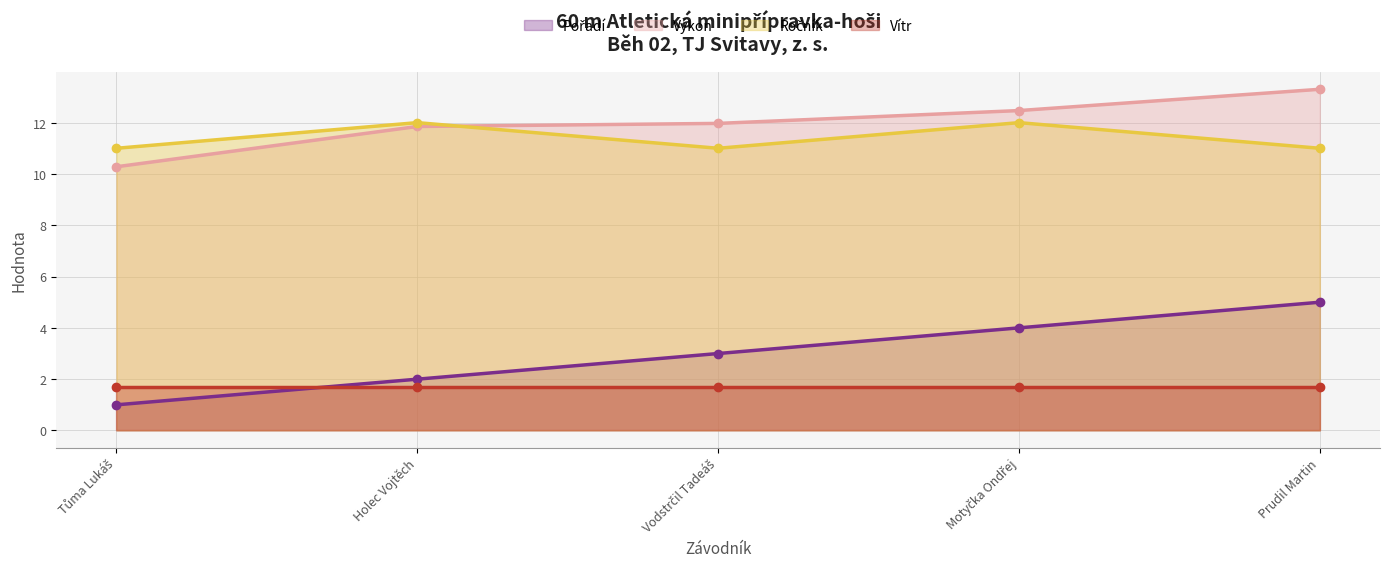

What is the spread (max minus min) of values at Tůma Lukáš?

10.0